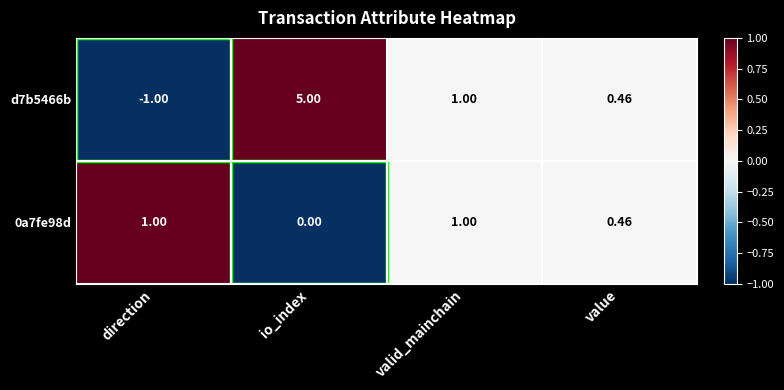

At which category is the sum across all series the highest?

io_index